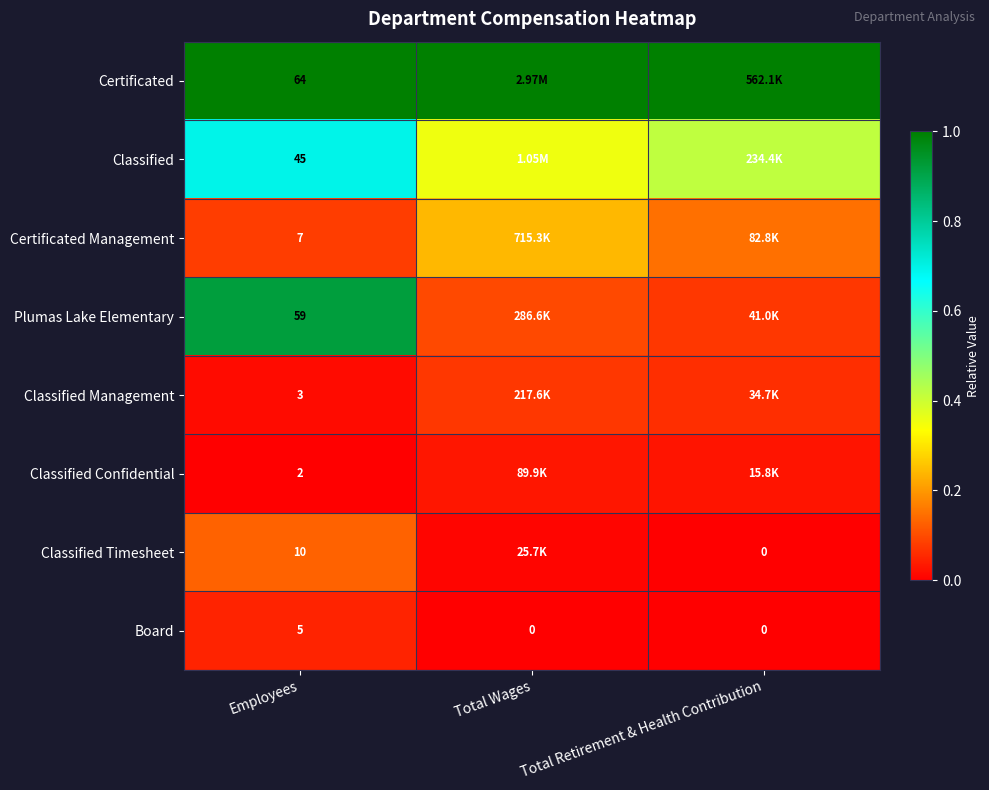

At which label does Board reach its peak?

Employees